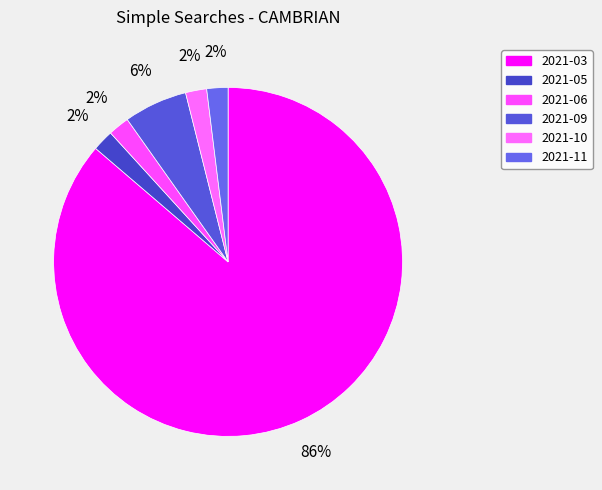

How many slices are in this pie chart?

6